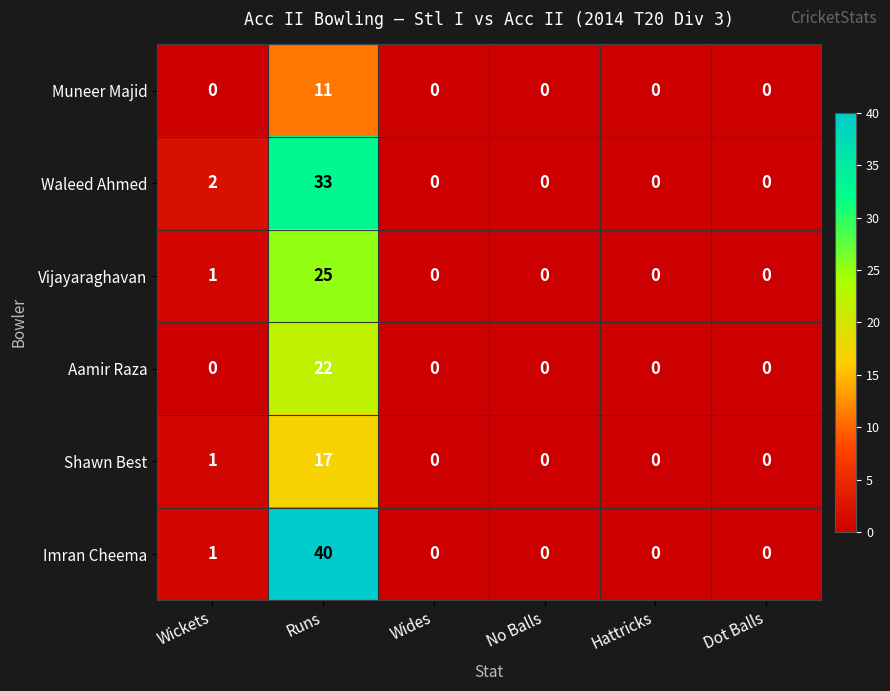

Which series has the largest total across all categories?

Imran Cheema